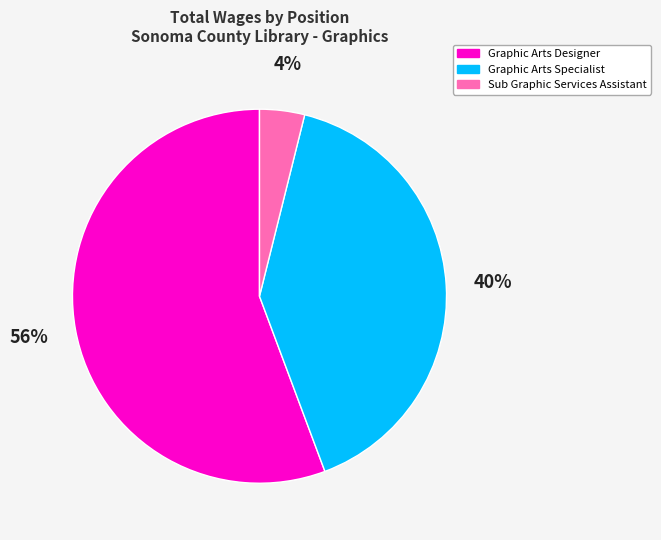

Does any single category account for the majority?

Yes